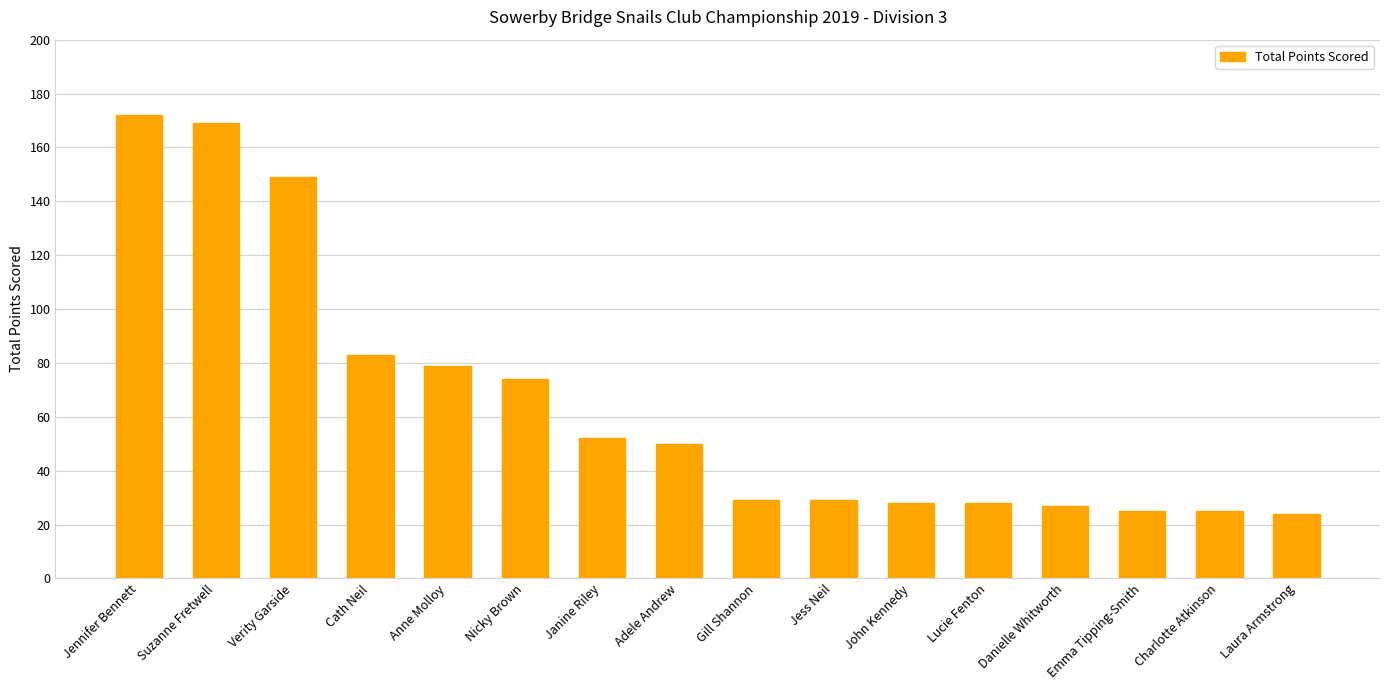

What is the difference between the maximum and minimum values?

148